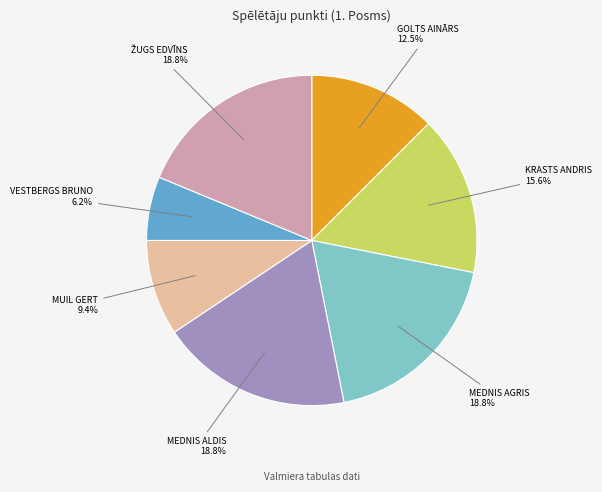

Is there any slice that represents more than half of the pie?

No